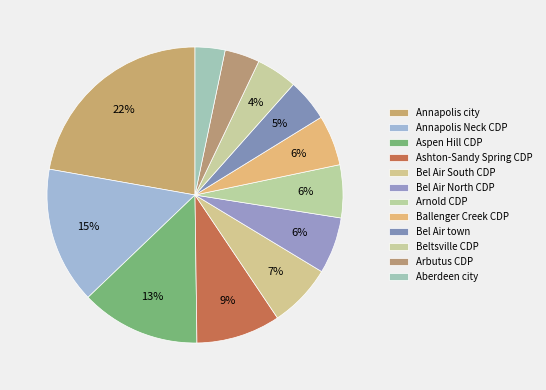

To the nearest percent, what portion does Beltsville CDP represent?

4%